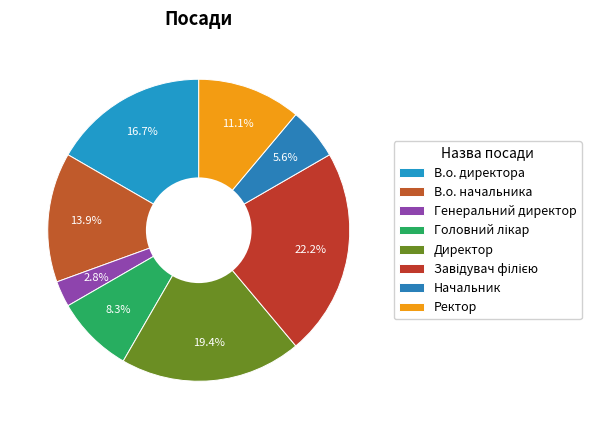

How many slices are in this pie chart?

8